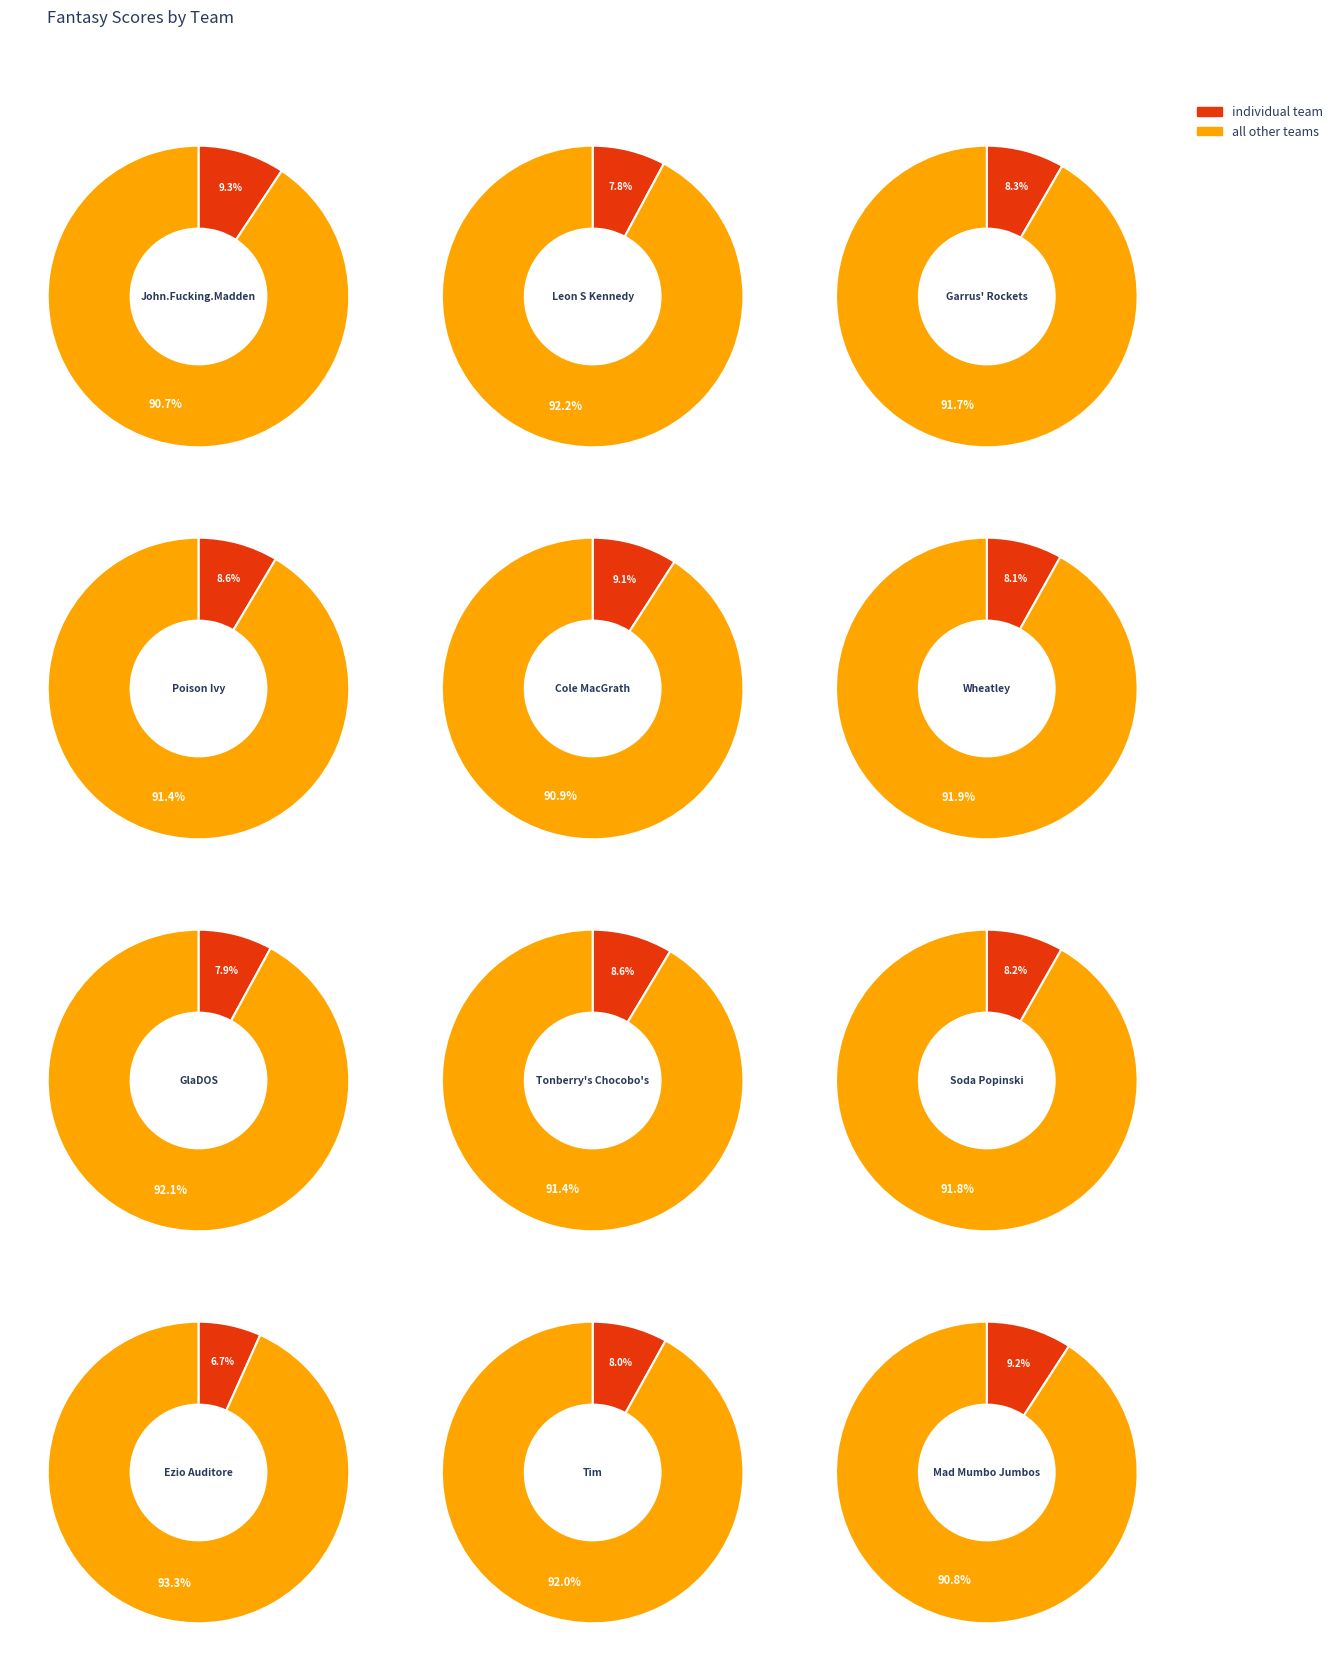

Rank the categories by value from highest to lowest.

John.Fucking.Madden, Mad Mumbo Jumbos, Cole MacGrath, Tonberry's Chocobo's, Poison Ivy, Garrus' Rockets, Soda Popinski, Wheatley, Tim, GlaDOS, Leon S Kennedy, Ezio Auditore